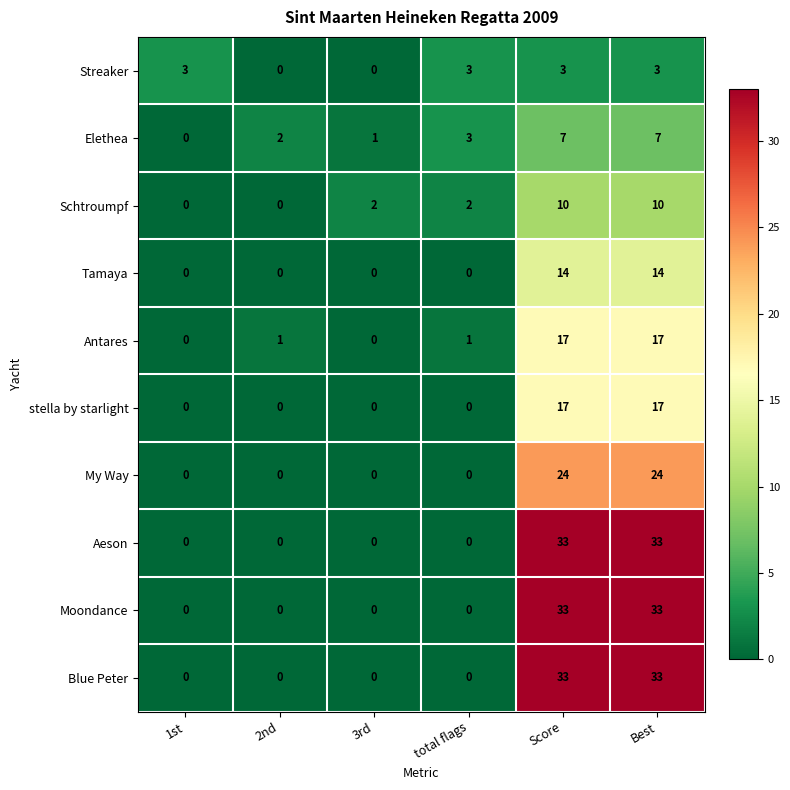

What value does the Streaker series have at 1st?

3